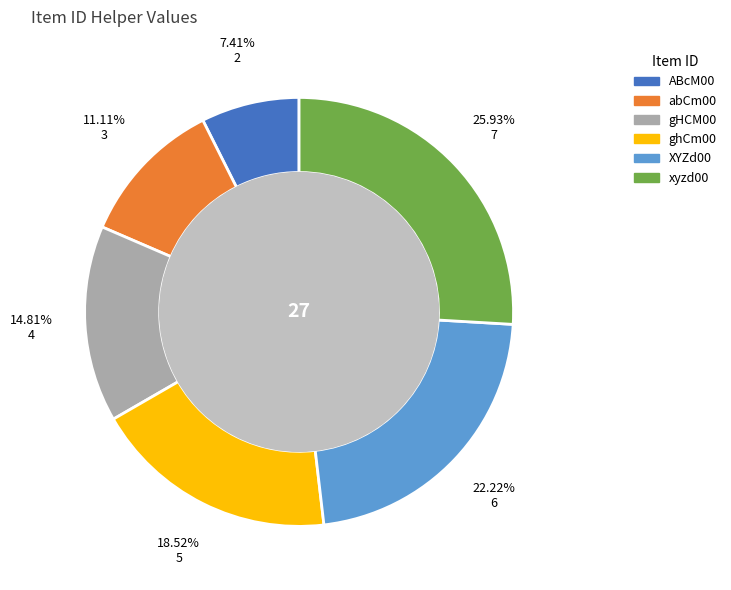

What is the ratio of the value at ABcM00 to the value at xyzd00?

0.3